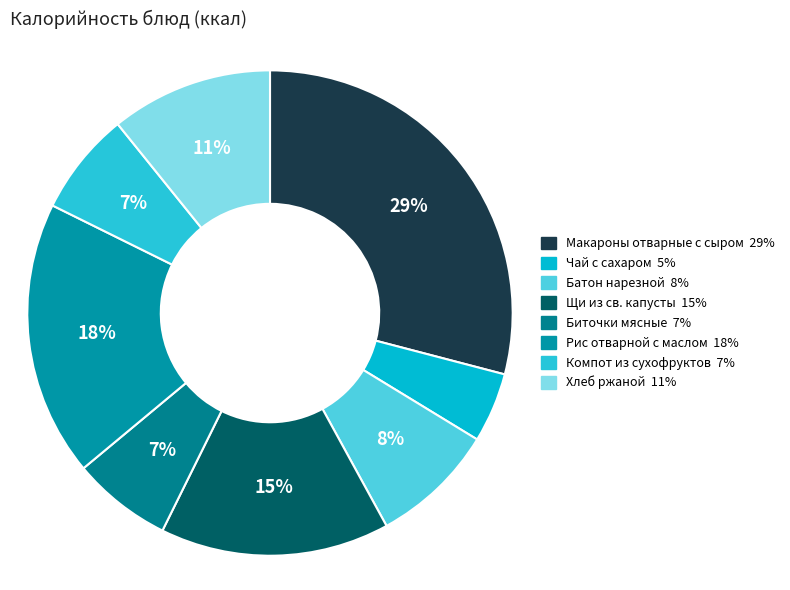

Do Батон нарезной and Рис отварной с маслом together represent more than half of the pie?

No